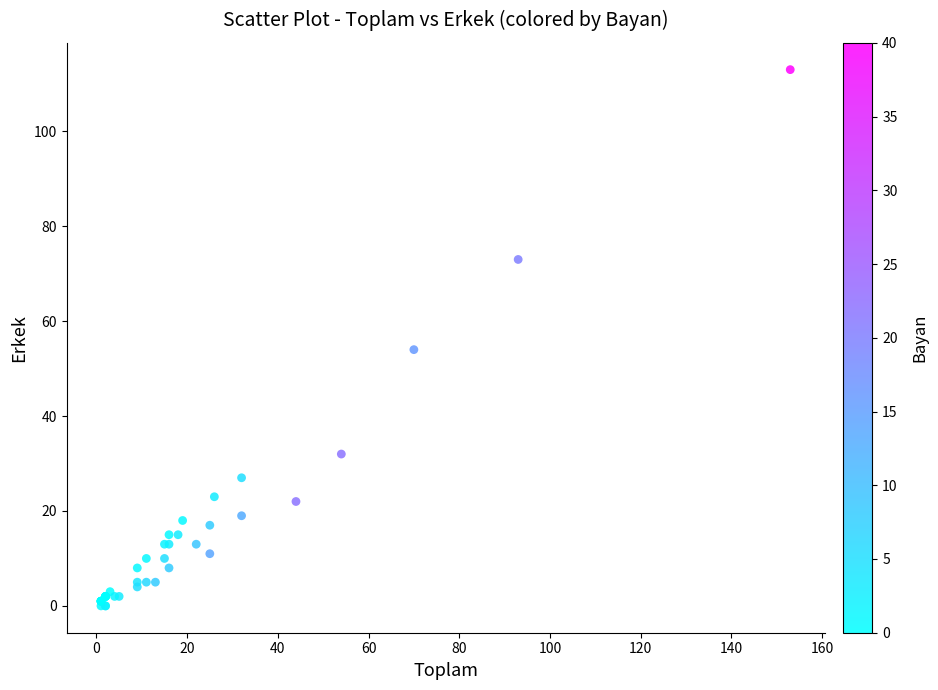

What Y value in the scatter plot is closest to 56?

54